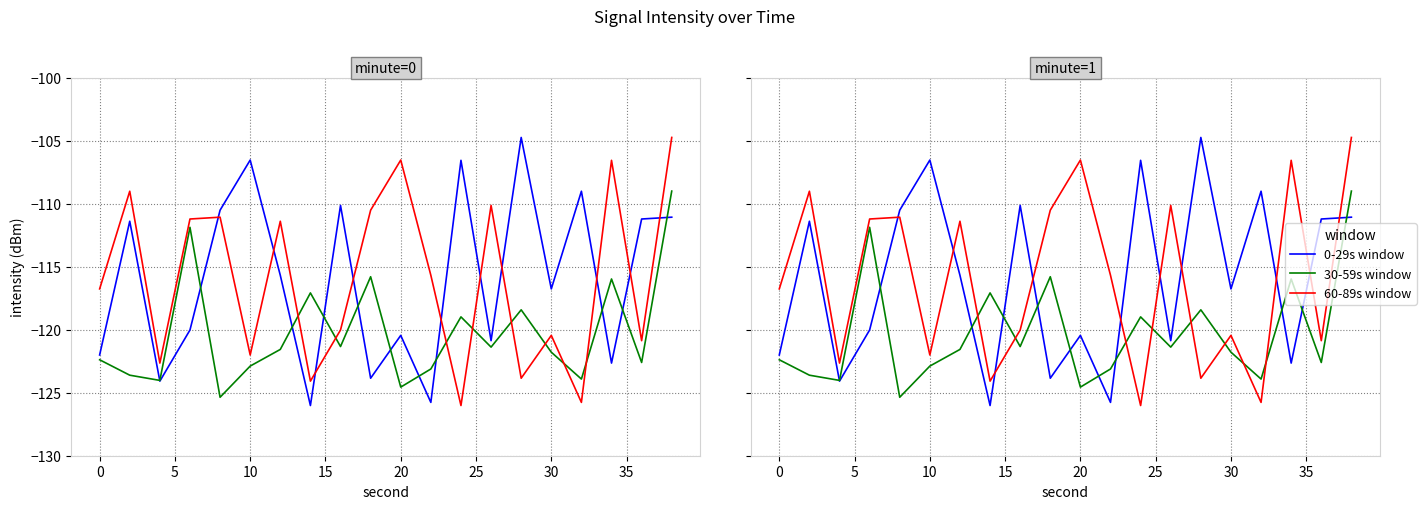

Does the chart have visible grid lines?

Yes